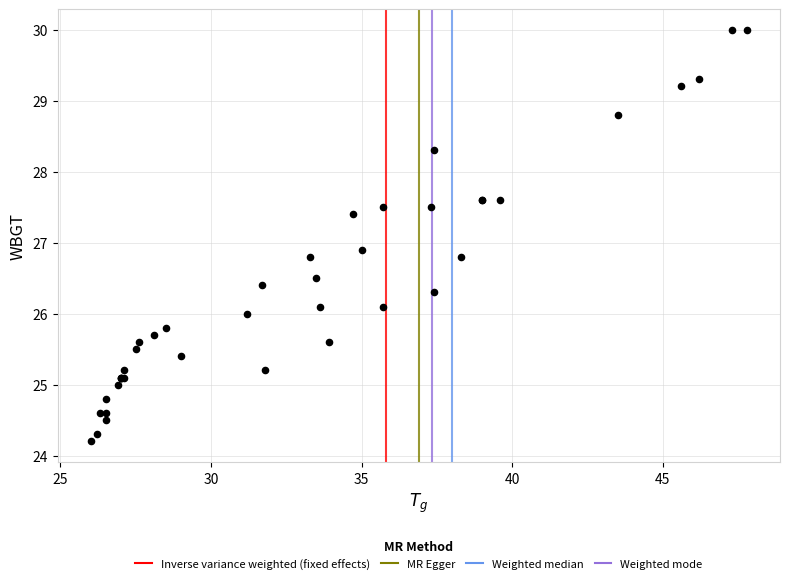

What Y value in the scatter plot is closest to 27?

26.9